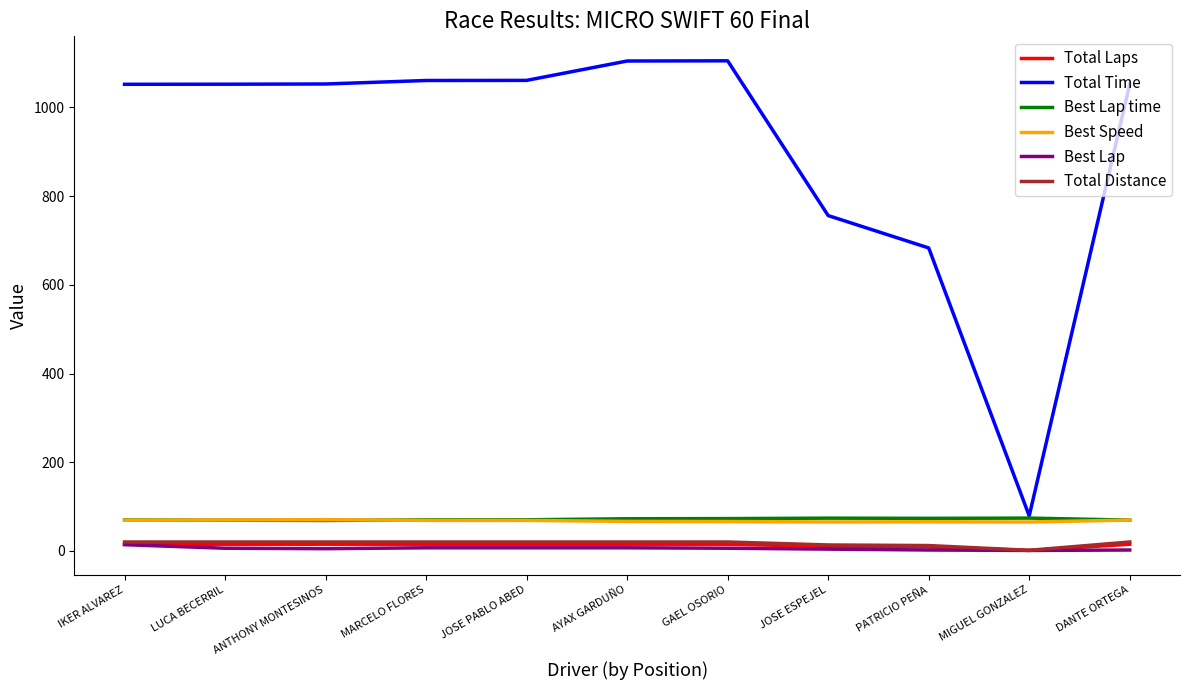

What is the minimum value shown in the chart?

1.0